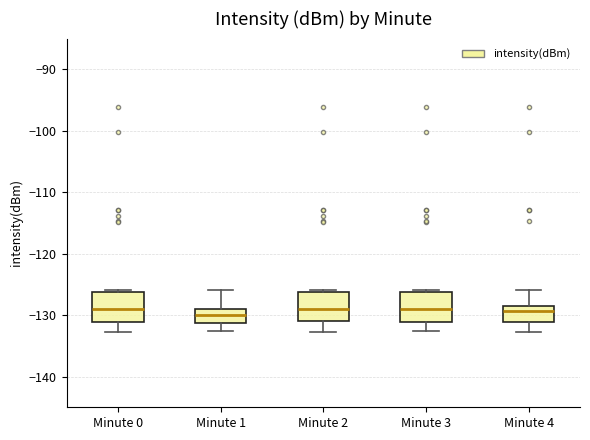

Reading left to right, read every box against the y-axis: the position of its median line, the range the box covers, and the ends of its whiskers. The values are not printed on the chart, so give them approximately, as read against the axis.

Minute 0: median -129, box -131 to -126, whiskers -133 to -126 (just above the box's upper edge)
Minute 1: median -130, box -131 to -129, whiskers -133 to -126
Minute 2: median -129, box -131 to -126, whiskers -133 to -126 (just above the box's upper edge)
Minute 3: median -129, box -131 to -126, whiskers -133 to -126 (just above the box's upper edge)
Minute 4: median -129 (just below the box's upper edge), box -131 to -129, whiskers -133 to -126